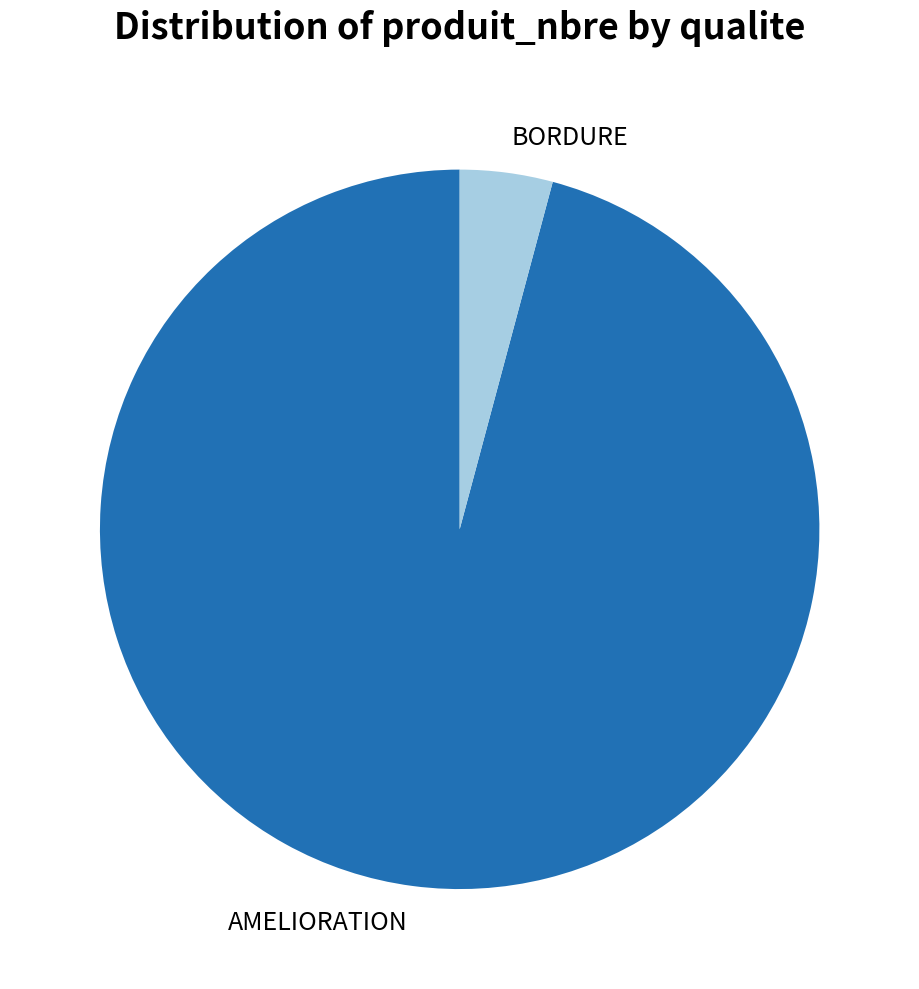

Combined, do BORDURE and AMELIORATION account for over 50%?

Yes